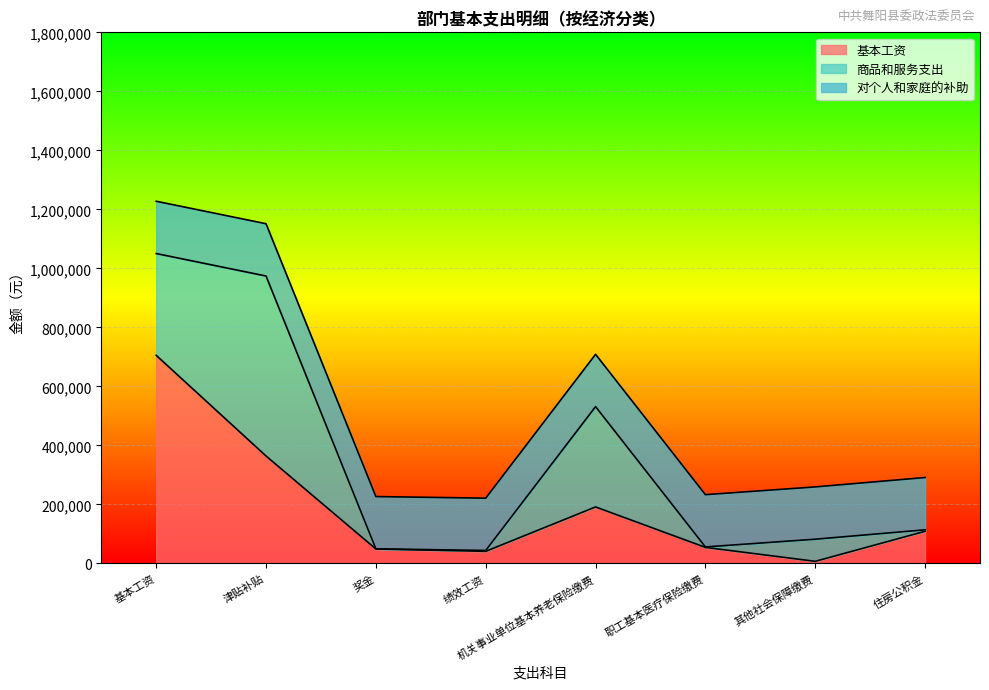

Does the chart display data point markers on the line(s)?

No